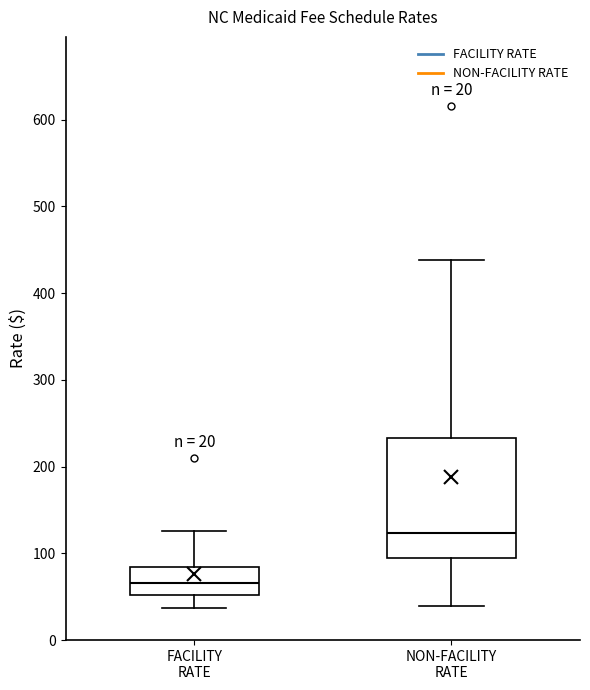

Which box has the lowest median line?

FACILITY RATE